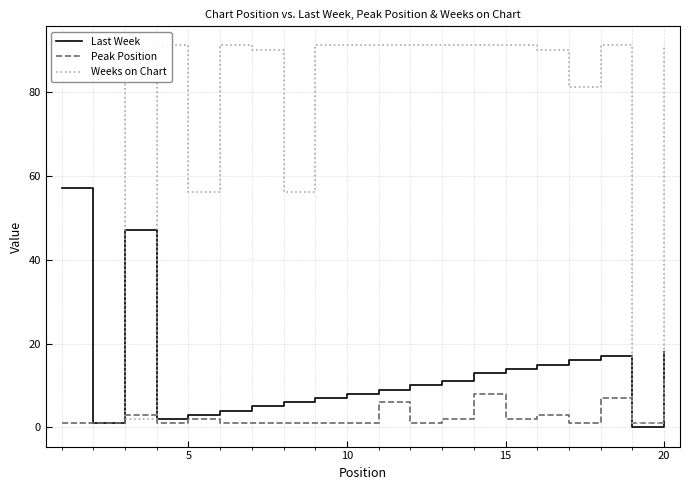

How many lines are shown in the chart?

3